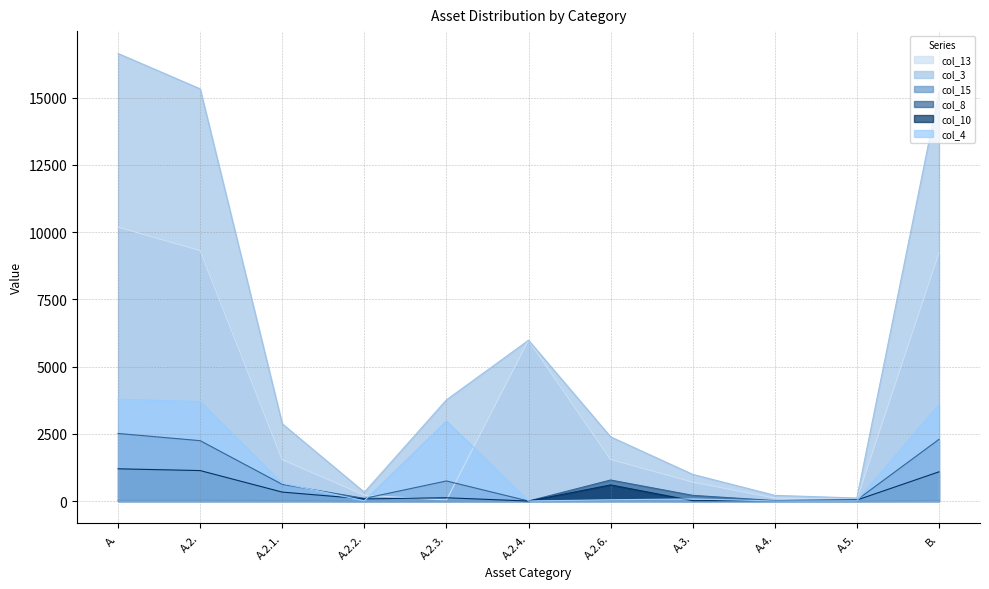

Which series has the largest total across all categories?

col_3